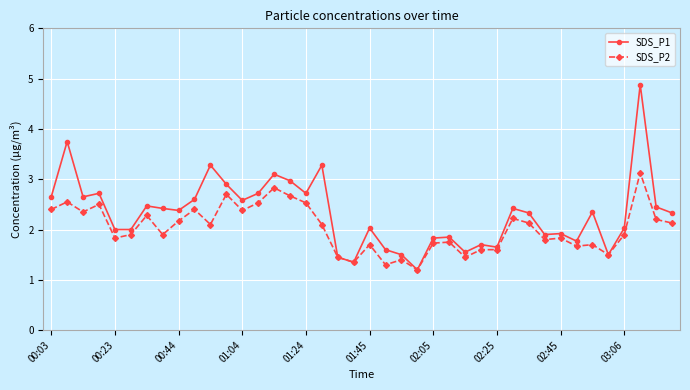

True or false: SDS_P1 has more than 2 points higher than both neighbors.

True